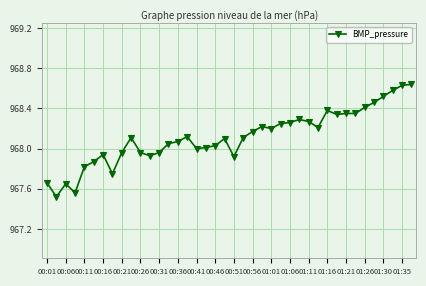

What is the sum of all values?

38724.6